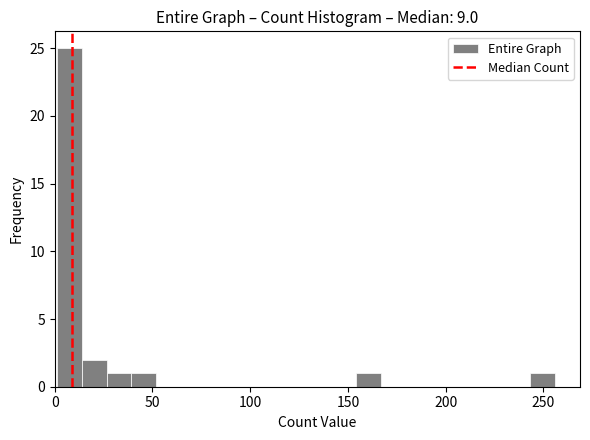

Read against the x-axis, roughly where is the centre of the tallest bar?

5